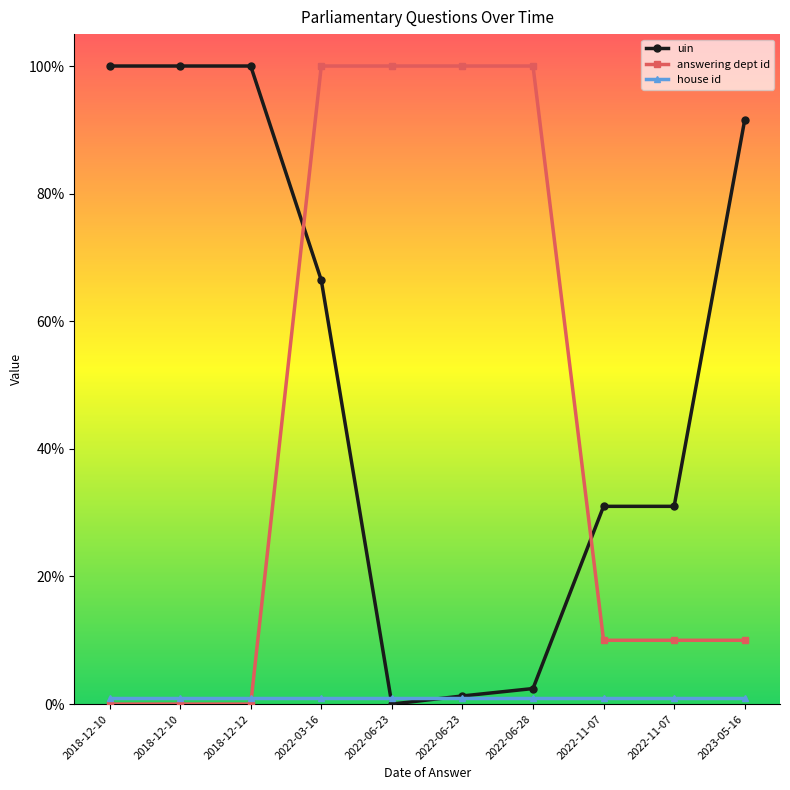

The value of answering dept id at 2023-05-16 is 10.0. True or false?

True